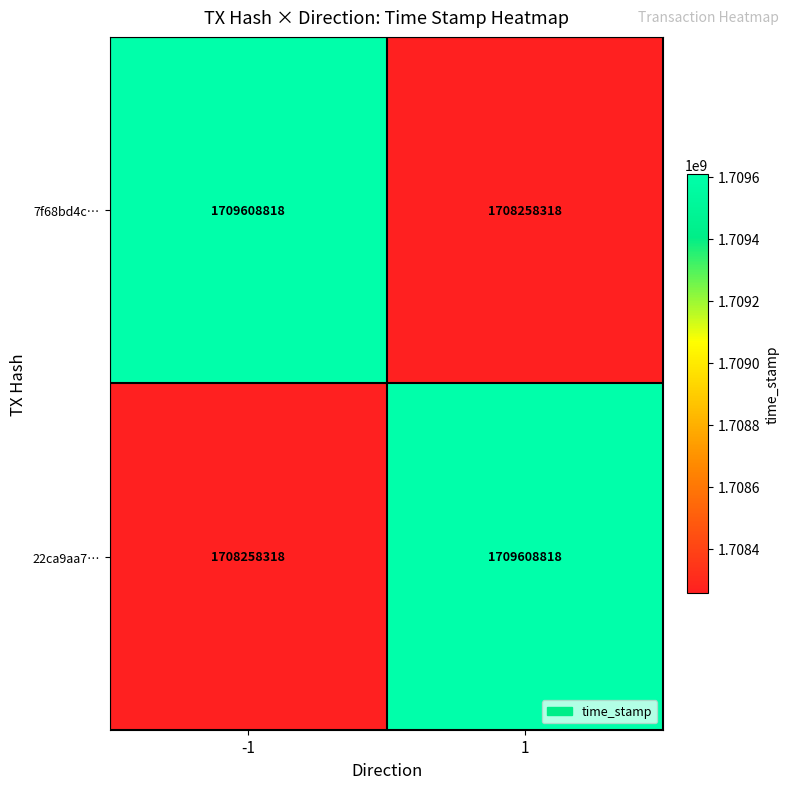

Reading left to right, transcribe all the data shown in this chart.

7f68bd4c…: 1709608818	1708258318
22ca9aa7…: 1708258318	1709608818